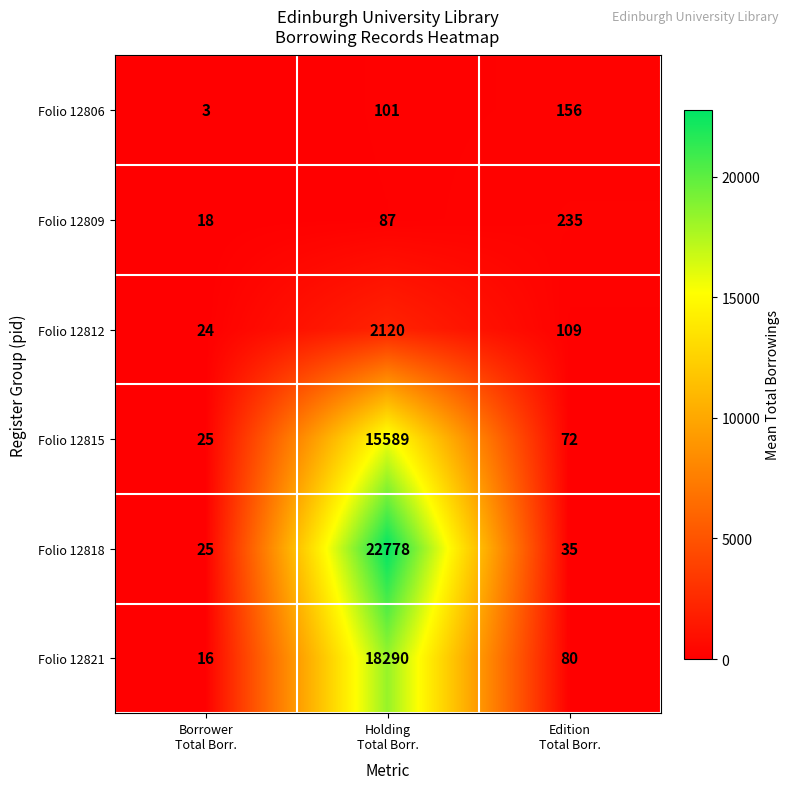

What is the average value of the Folio 12818 series?

7613